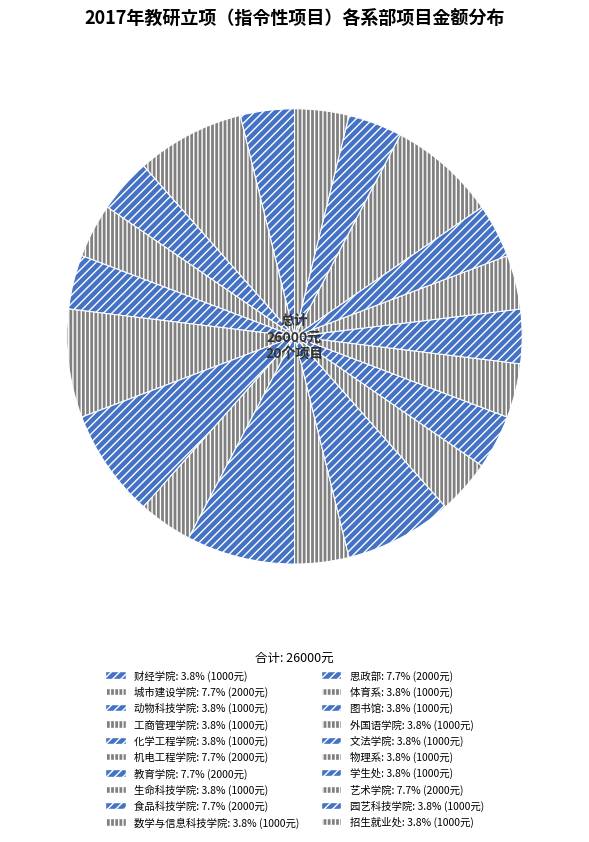

What is the largest slice in the pie chart?

城市建设学院